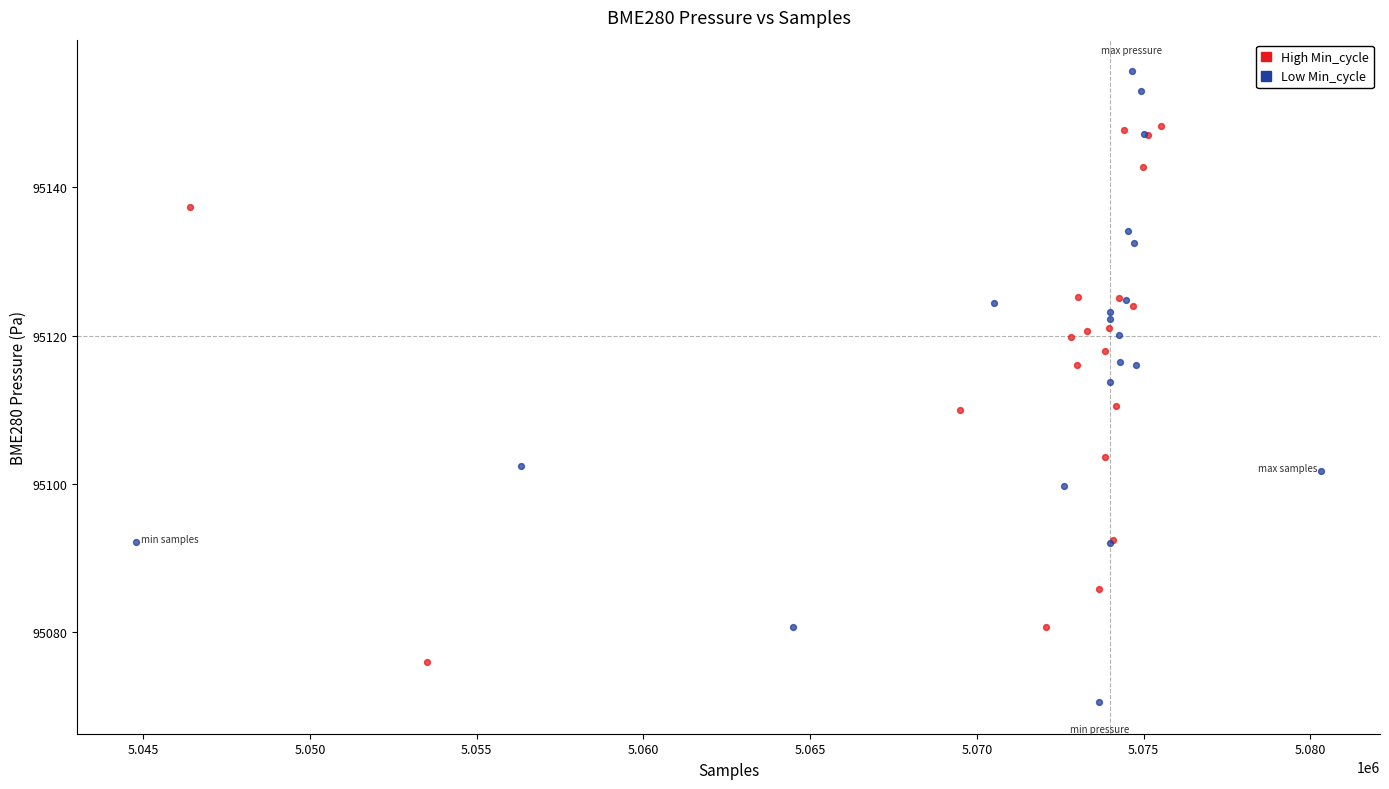

Which series contains the lowest Y value?

Low Min_cycle